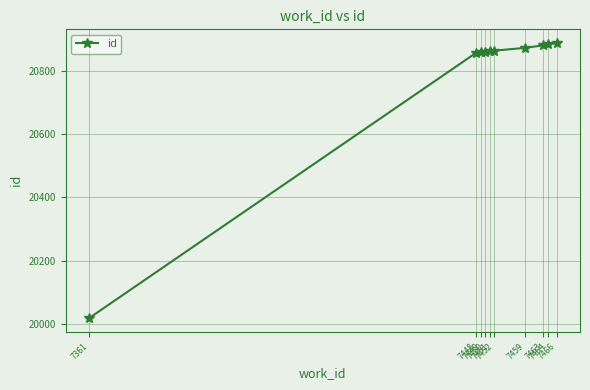

What is the approximate value at 7459, to the nearest 100?

20900